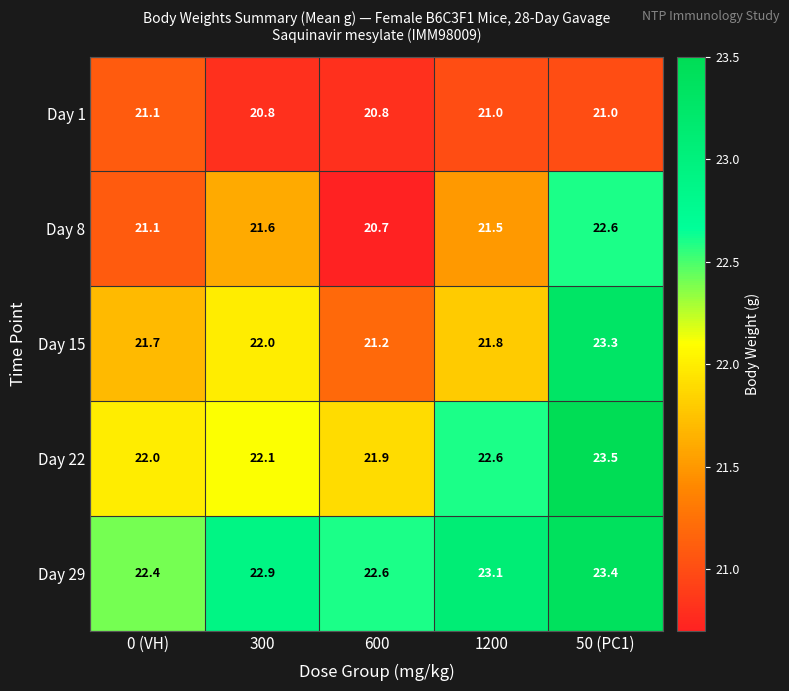

Rank the series at 300 from highest to lowest value.

Day 29, Day 22, Day 15, Day 8, Day 1